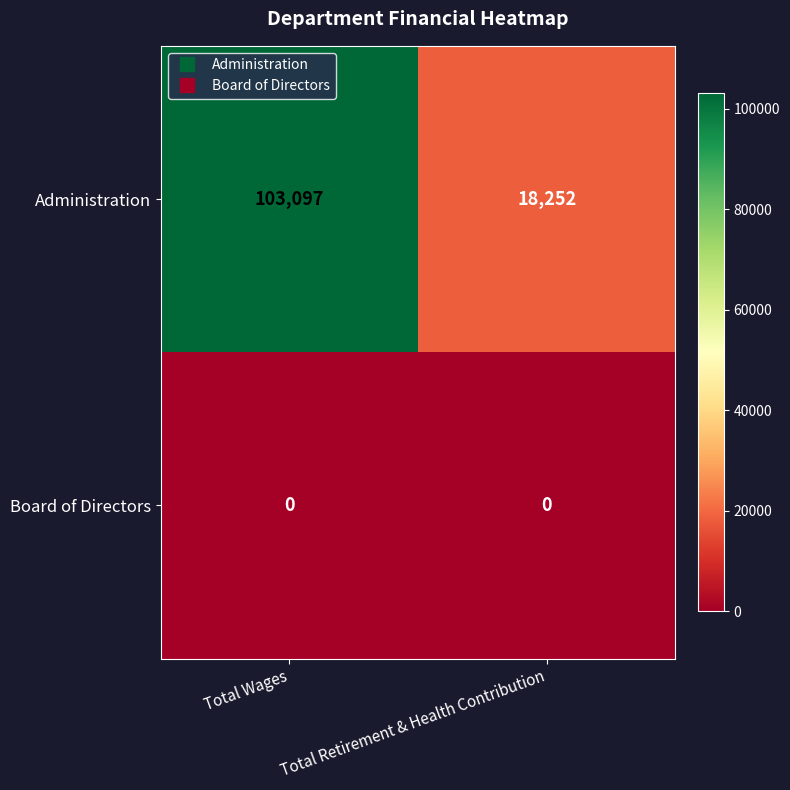

Reading left to right, extract all data points from this chart.

Administration: Total Wages=103097	Total Retirement & Health Contribution=18252
Board of Directors: Total Wages=0	Total Retirement & Health Contribution=0